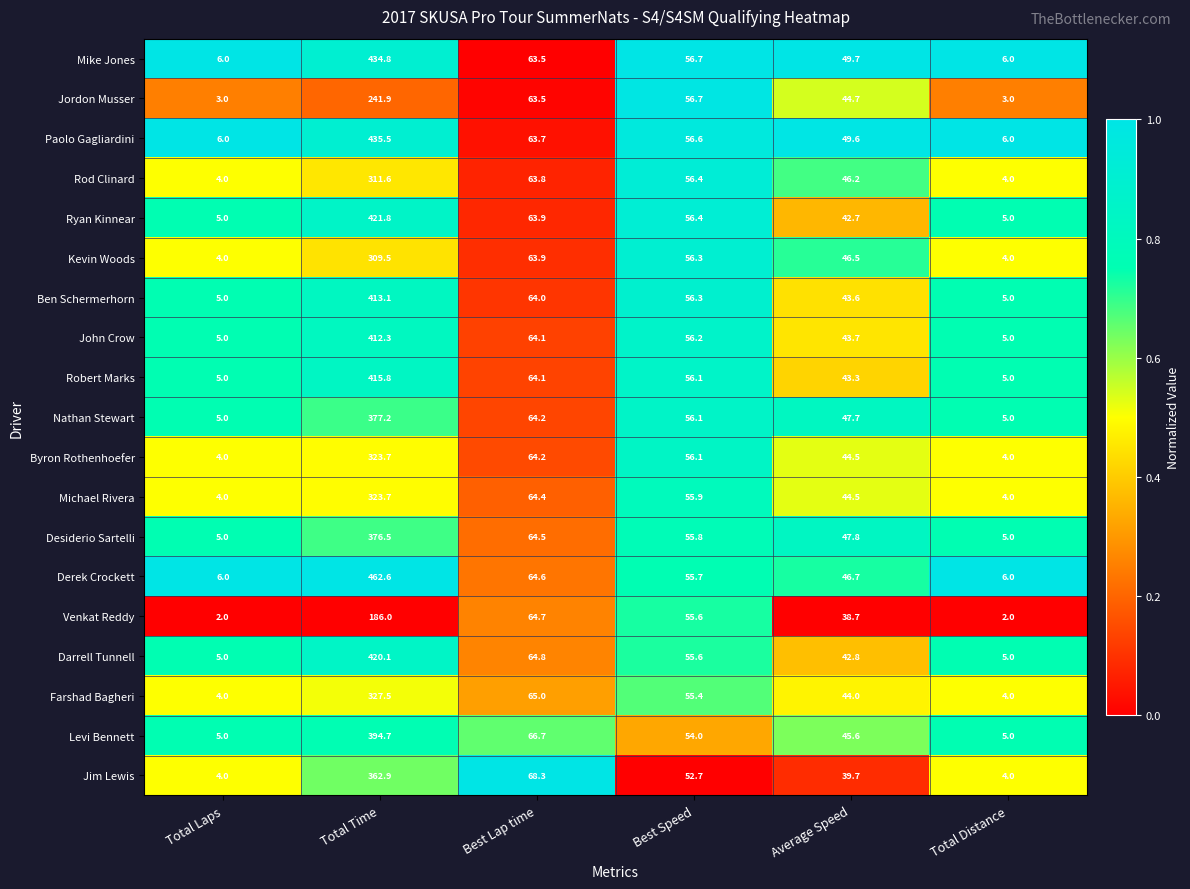

At which label does Michael Rivera first exceed 55?

Total Time